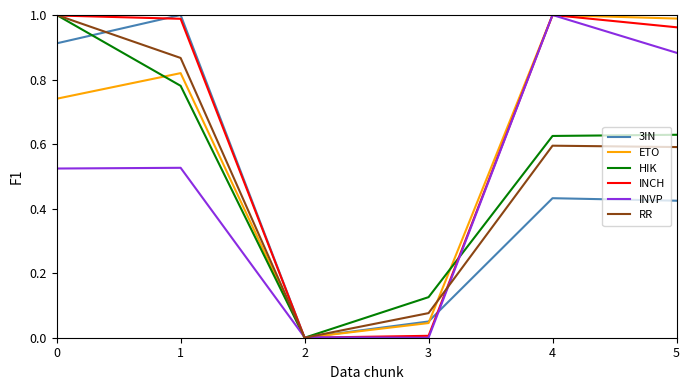

Does the chart have visible grid lines?

No